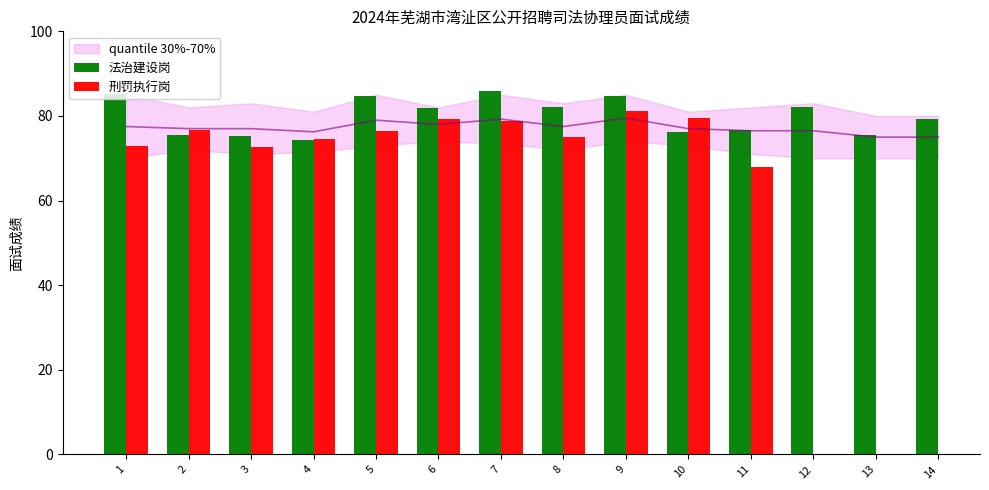

Which series has the largest total across all categories?

法治建设岗